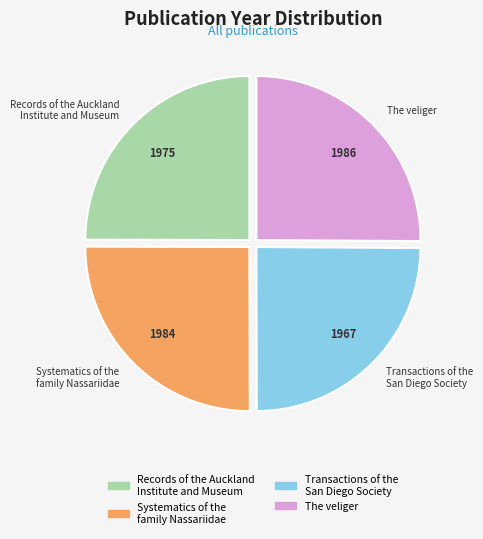

Count the number of slices in the pie.

4